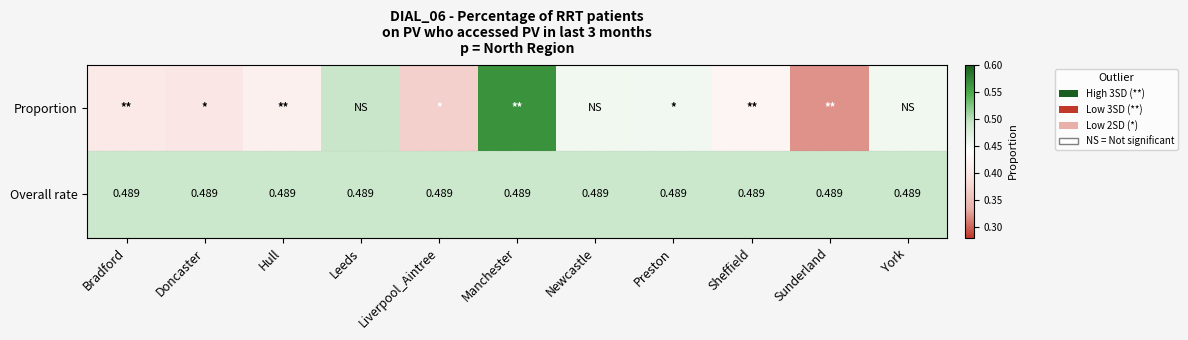

Rank the categories by Proportion value from highest to lowest.

Manchester, Leeds, Newcastle, York, Preston, Sheffield, Hull, Bradford, Doncaster, Liverpool_Aintree, Sunderland